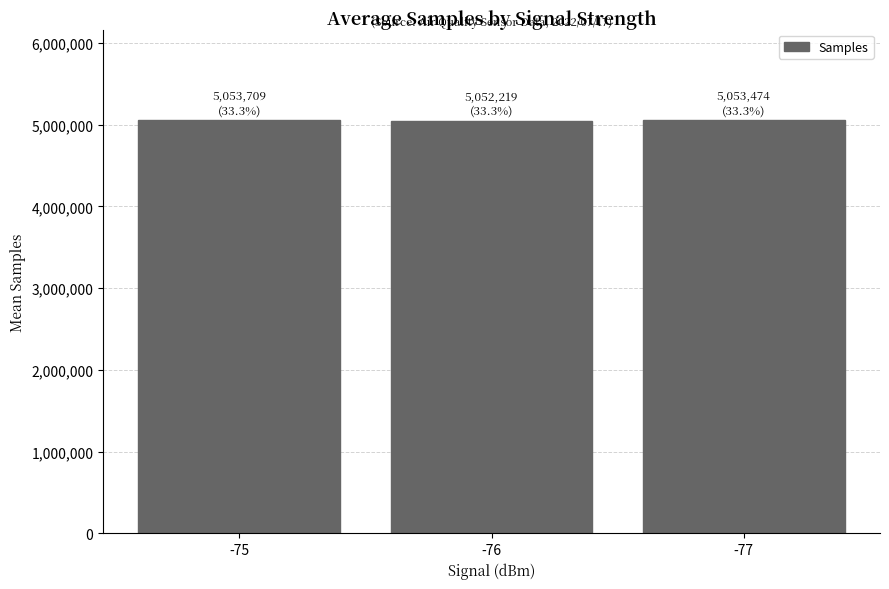

Is it true that the value at -77 is 1151888.1?

False